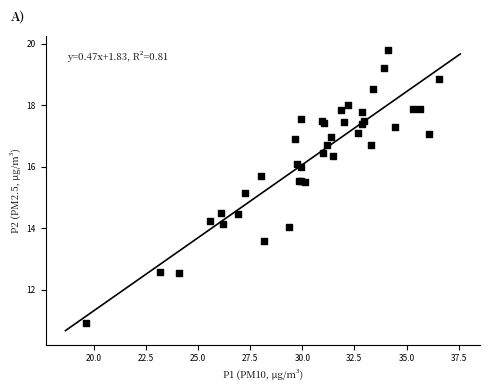

What Y value in the scatter plot is closest to 15?

15.1